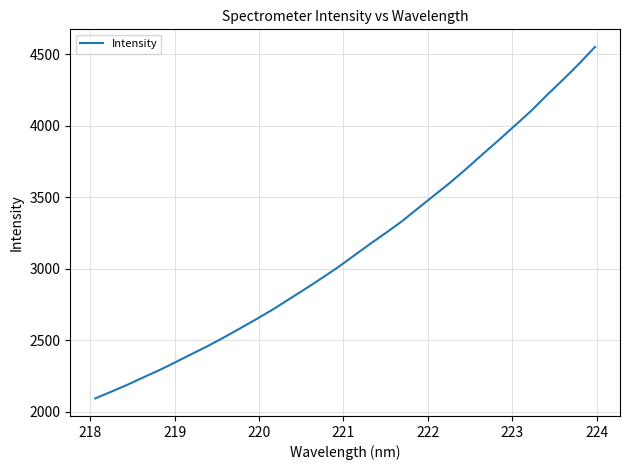

What is the average value?

3144.2